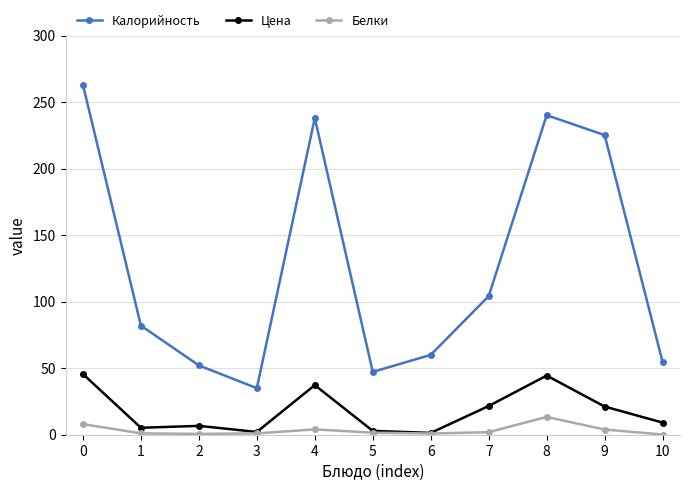

What is the lowest value of the Белки series?

0.1